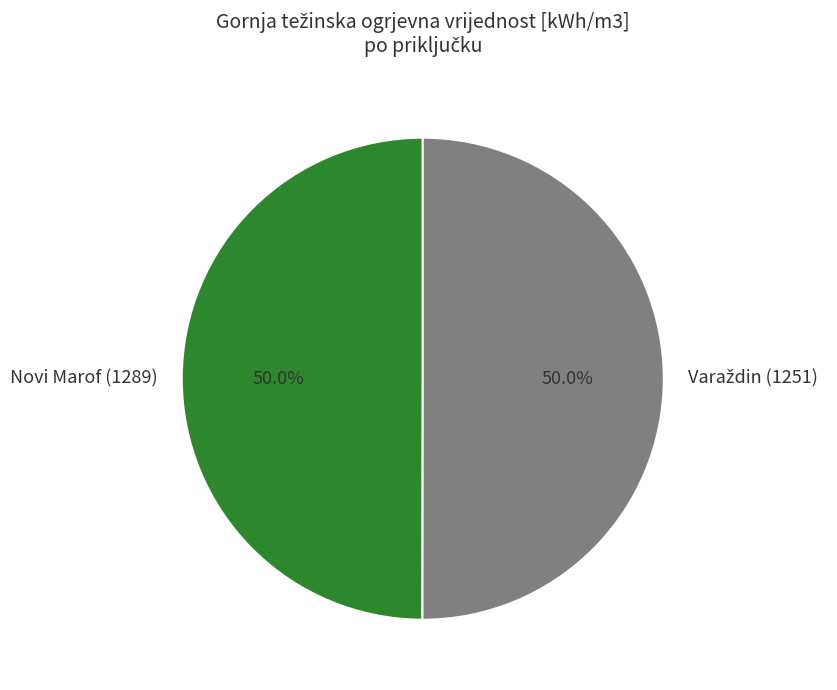

Which category has the smallest portion of the pie?

Novi Marof (1289)